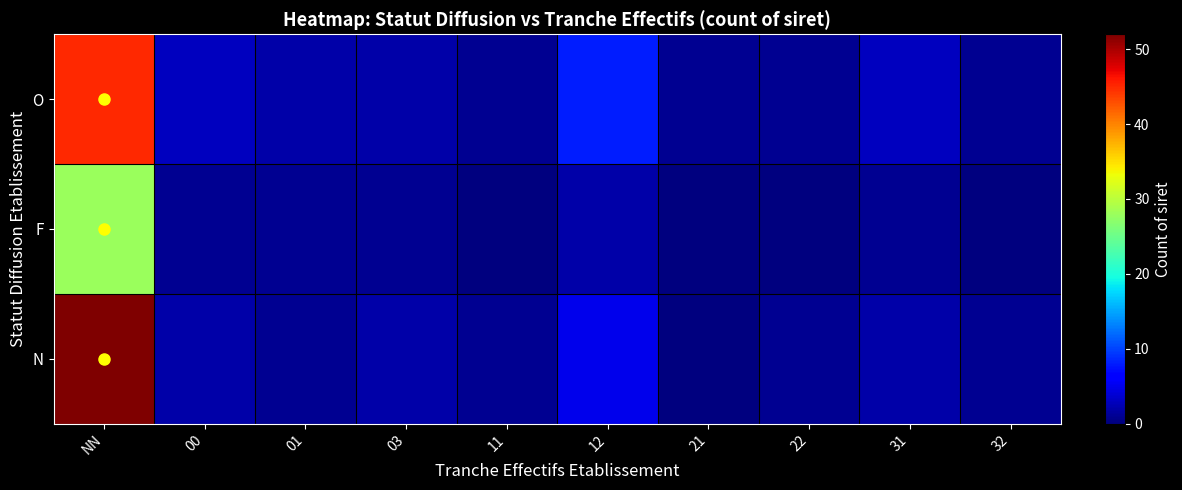

Reading left to right, transcribe all the data shown in this chart.

O: NN=45	00=3	01=2	03=2	11=1	12=8	21=1	22=1	31=3	32=1
F: NN=28	00=1	01=1	03=1	11=0	12=2	21=0	22=0	31=1	32=0
N: NN=52	00=2	01=1	03=2	11=1	12=5	21=0	22=1	31=2	32=1